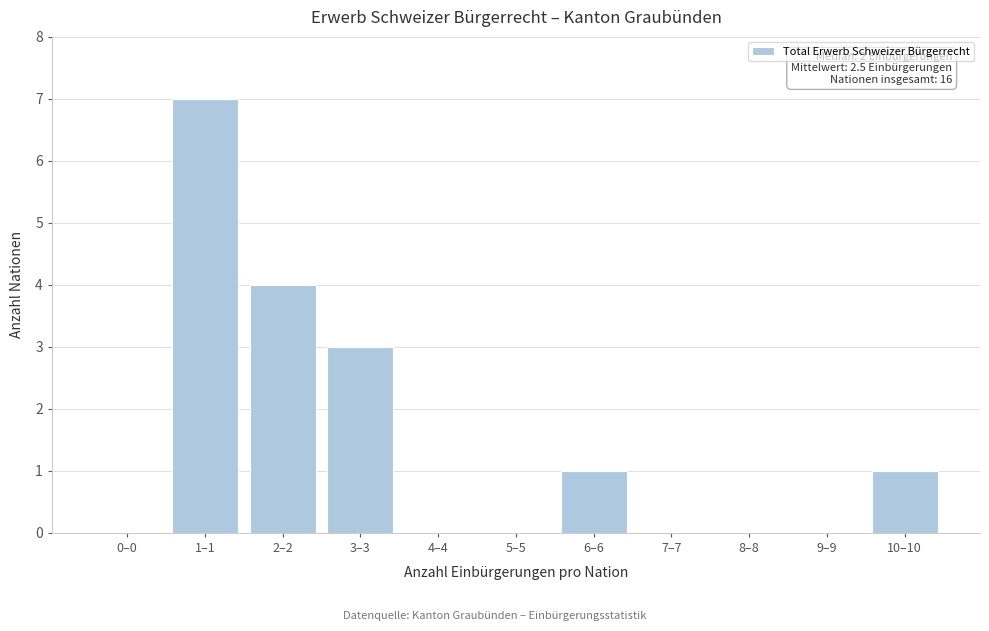

Reading left to right, list all the values displayed in this chart.

0–0=0	1–1=7	2–2=4	3–3=3	4–4=0	5–5=0	6–6=1	7–7=0	8–8=0	9–9=0	10–10=1